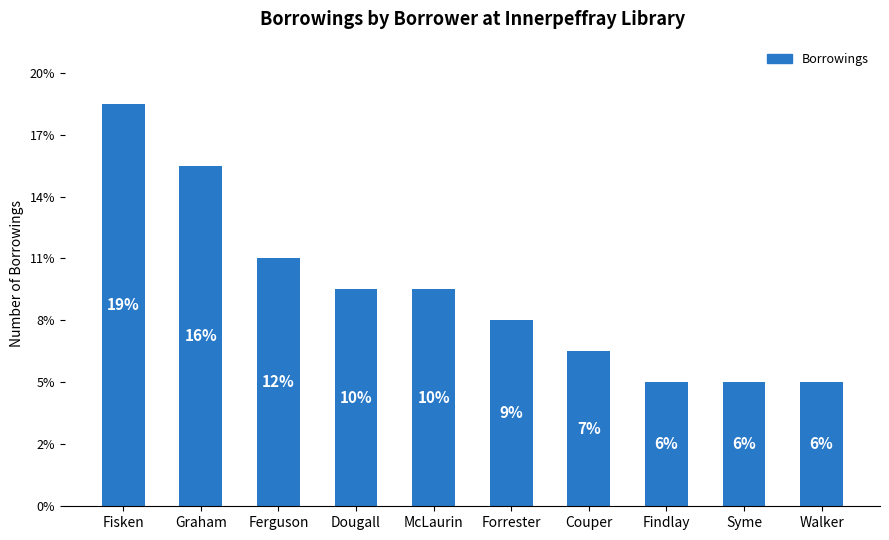

Are the bars horizontal?

No